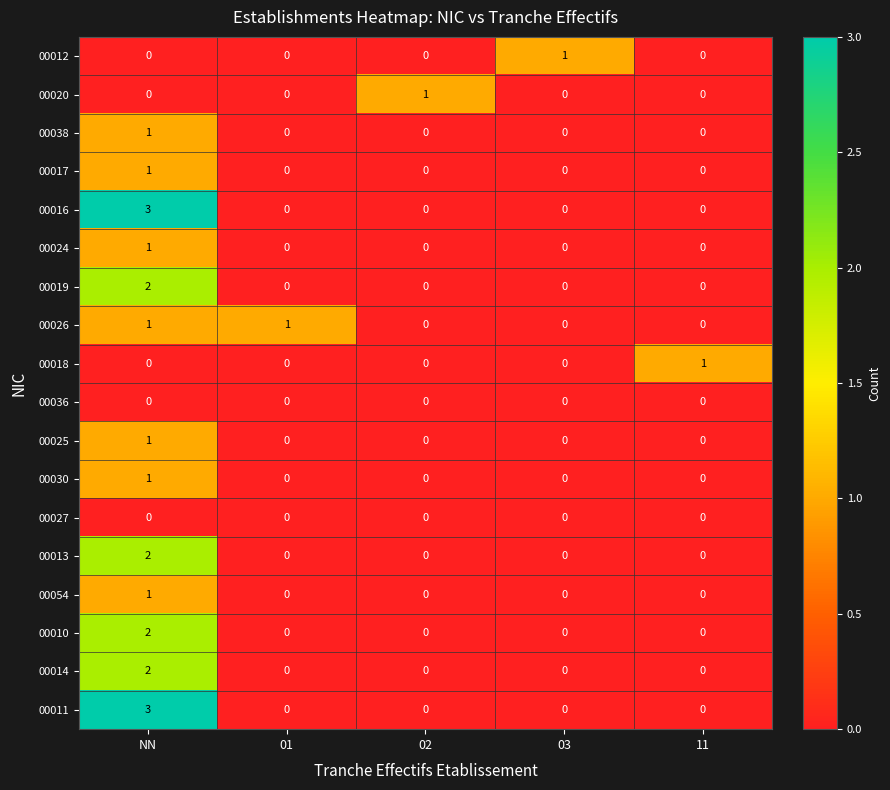

At which category is the sum across all series the highest?

NN